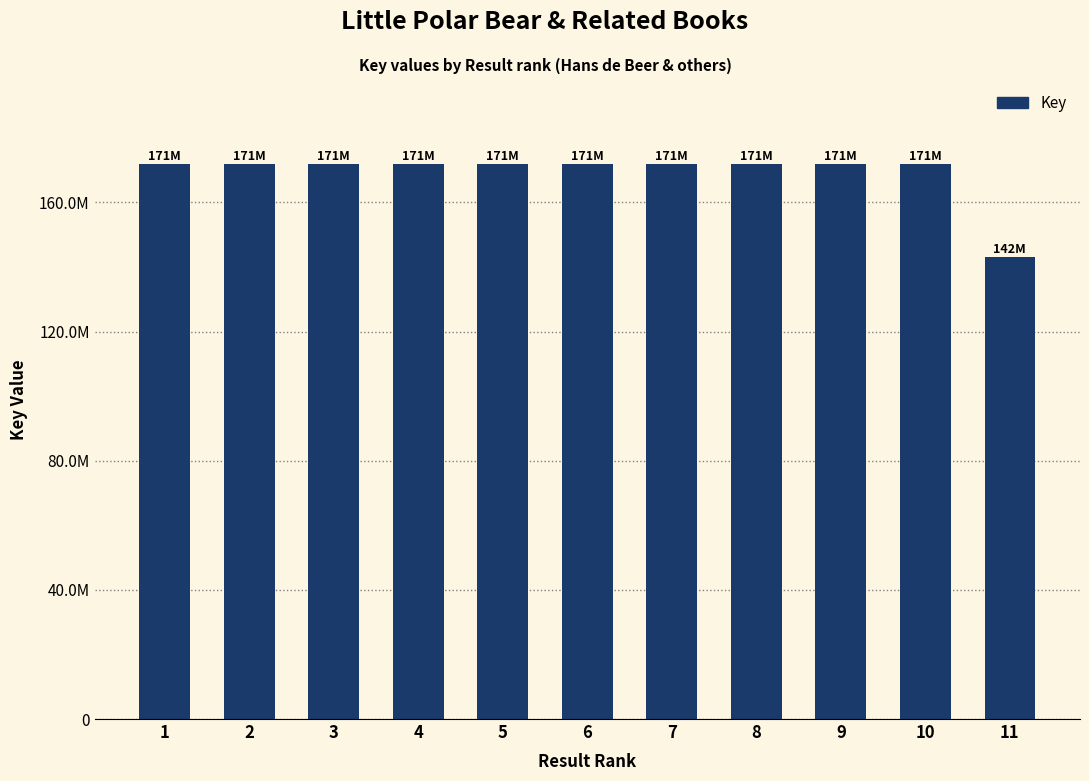

Is it true that the value at 9 is 278890557?

False